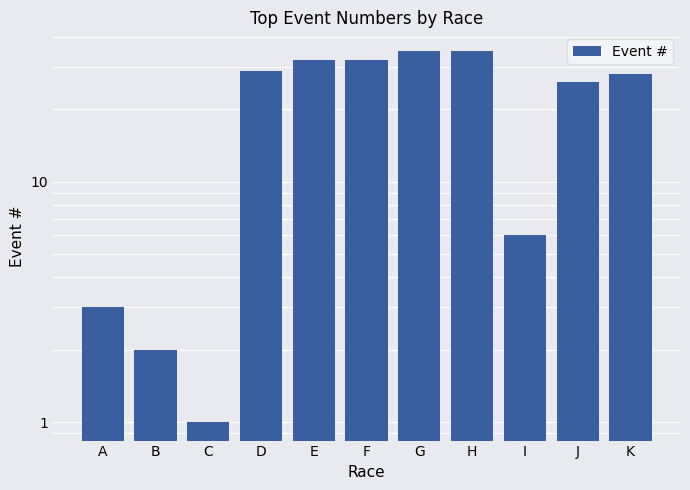

List the labels in order of value, smallest first.

C, B, A, I, J, K, D, E, F, G, H